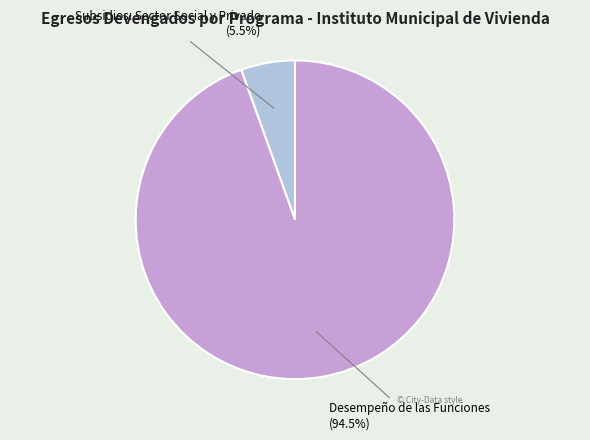

Rank the categories by value from highest to lowest.

Desempeño de las Funciones, Subsidios: Sector Social y Privado